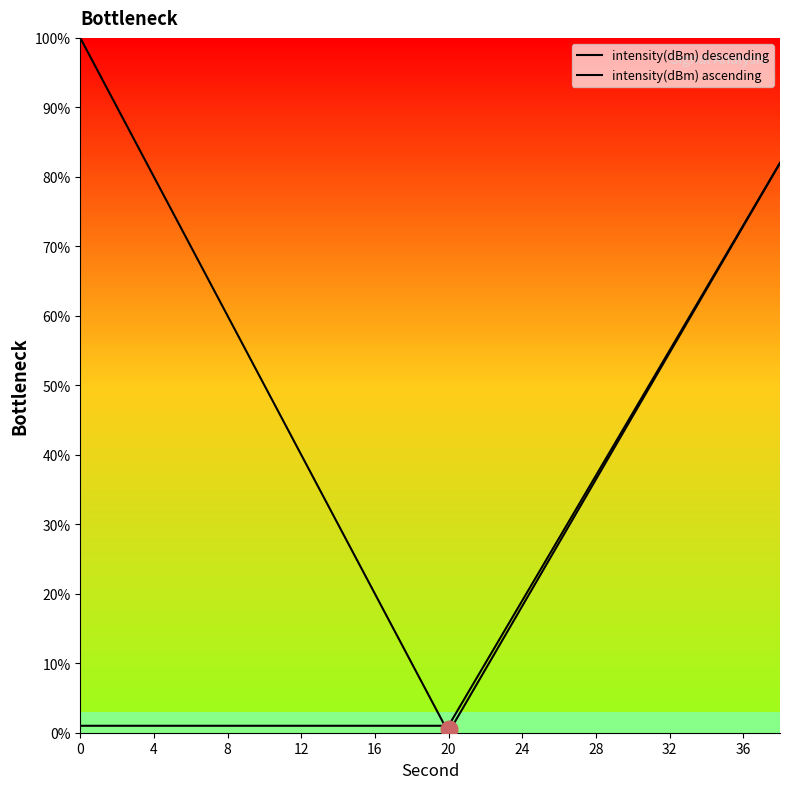

True or false: intensity(dBm) descending and intensity(dBm) ascending intersect in this chart.

True